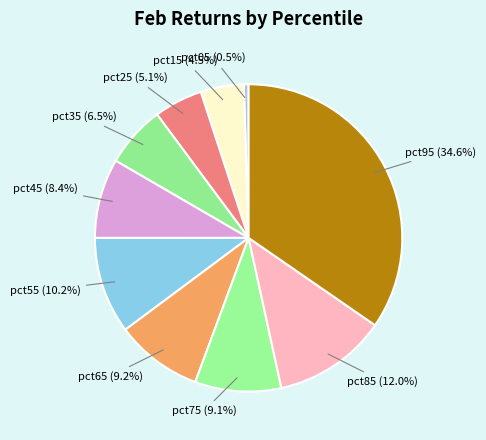

What is the smallest slice in the pie chart?

pct05